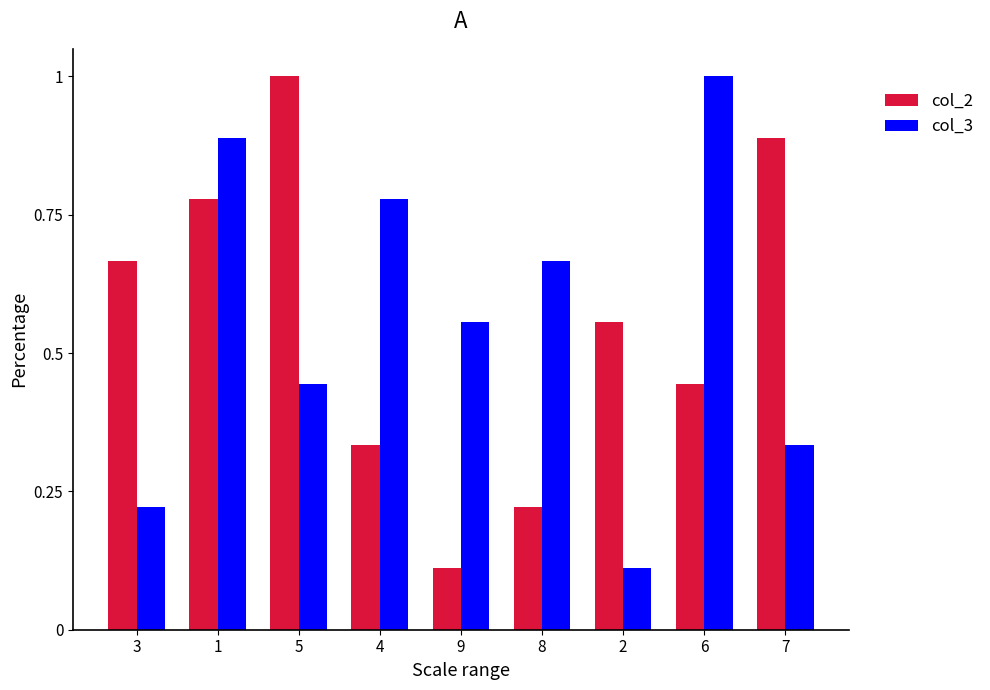

Which series changed the most between 8 and 6?

col_3